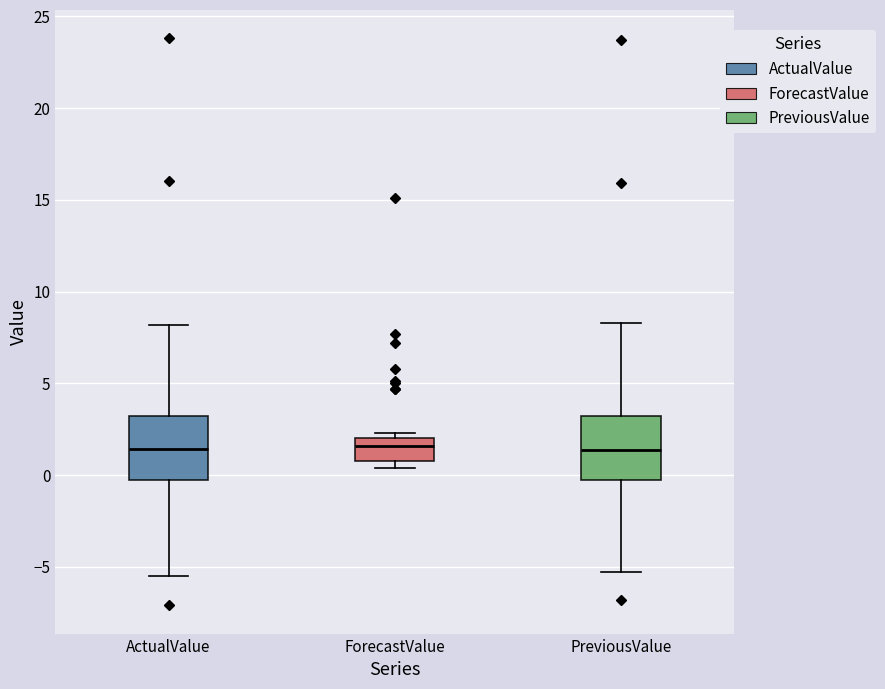

Reading left to right, read every box against the y-axis: the position of its median line, the range the box covers, and the ends of its whiskers. The values are not printed on the chart, so give them approximately, as read against the axis.

ActualValue: median 1.5, box -0.5 to 3.0, whiskers -5.5 to 8.0
ForecastValue: median 1.5, box 1.0 to 2.0, whiskers 0.5 to 2.5
PreviousValue: median 1.5, box 0.0 to 3.0, whiskers -5.5 to 8.5